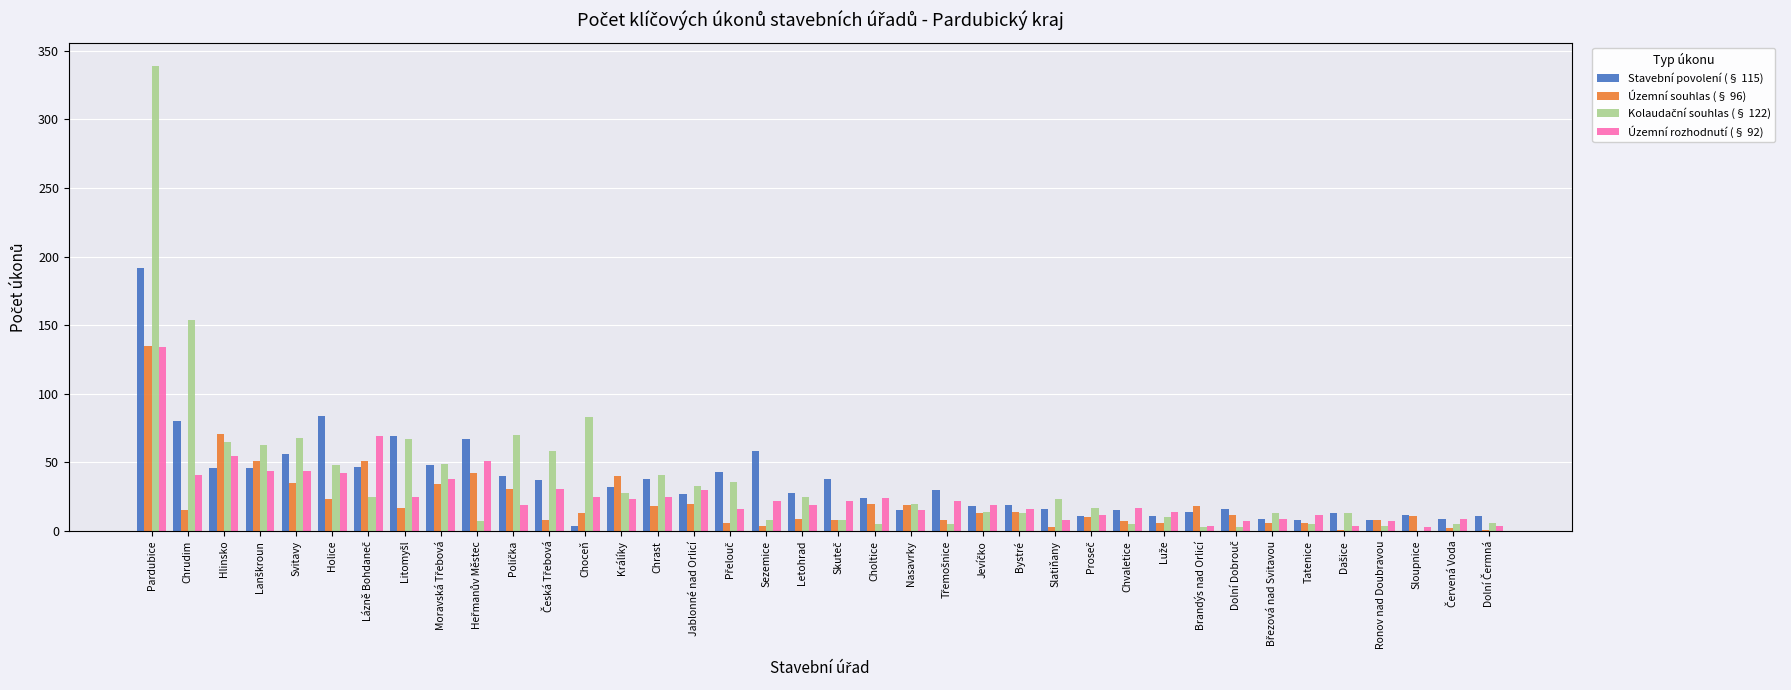

At which category is the sum across all series the highest?

Pardubice